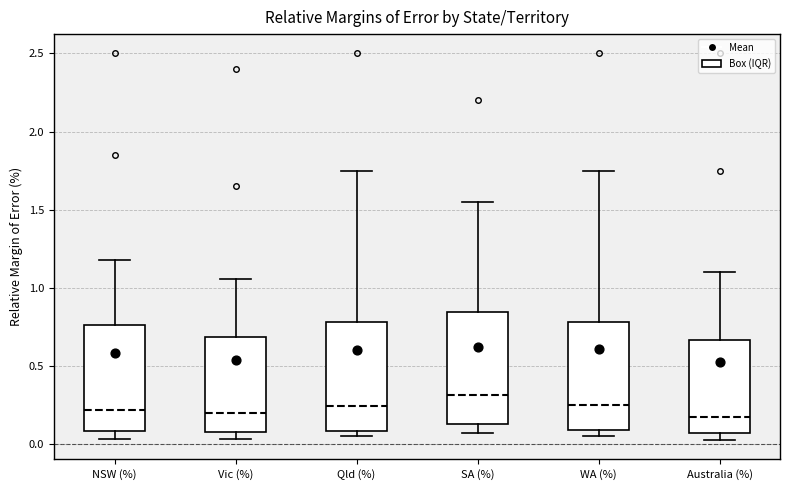

Which box has the highest median line?

SA (%)